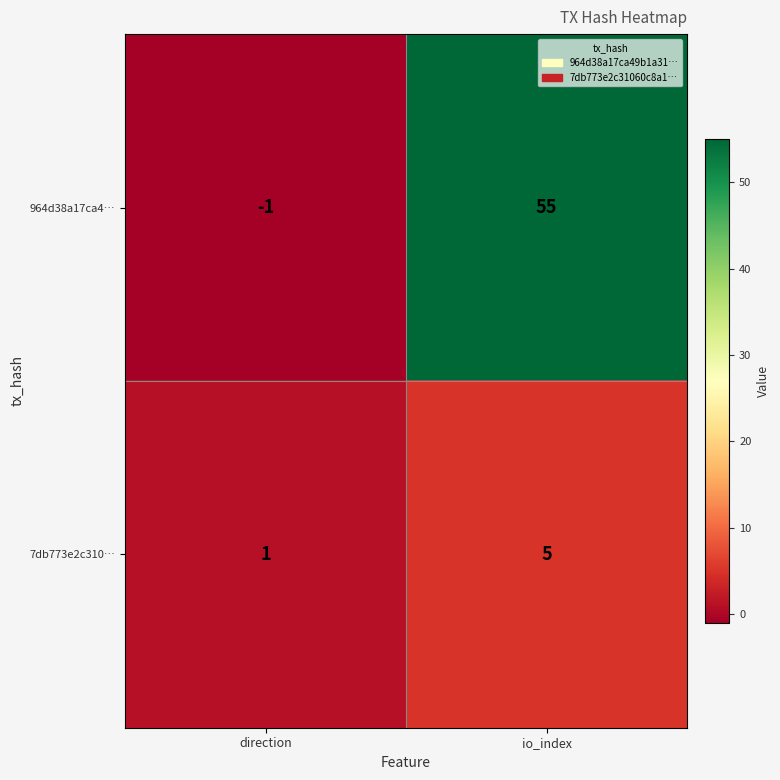

Count the number of data series in this chart.

2